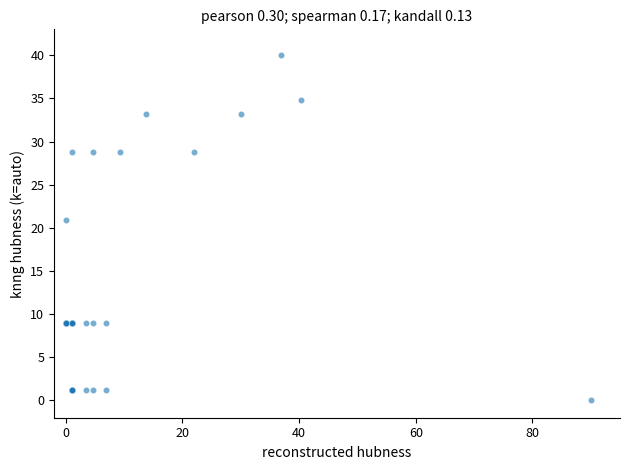

What Y value in the scatter plot is closest to 20?

20.9